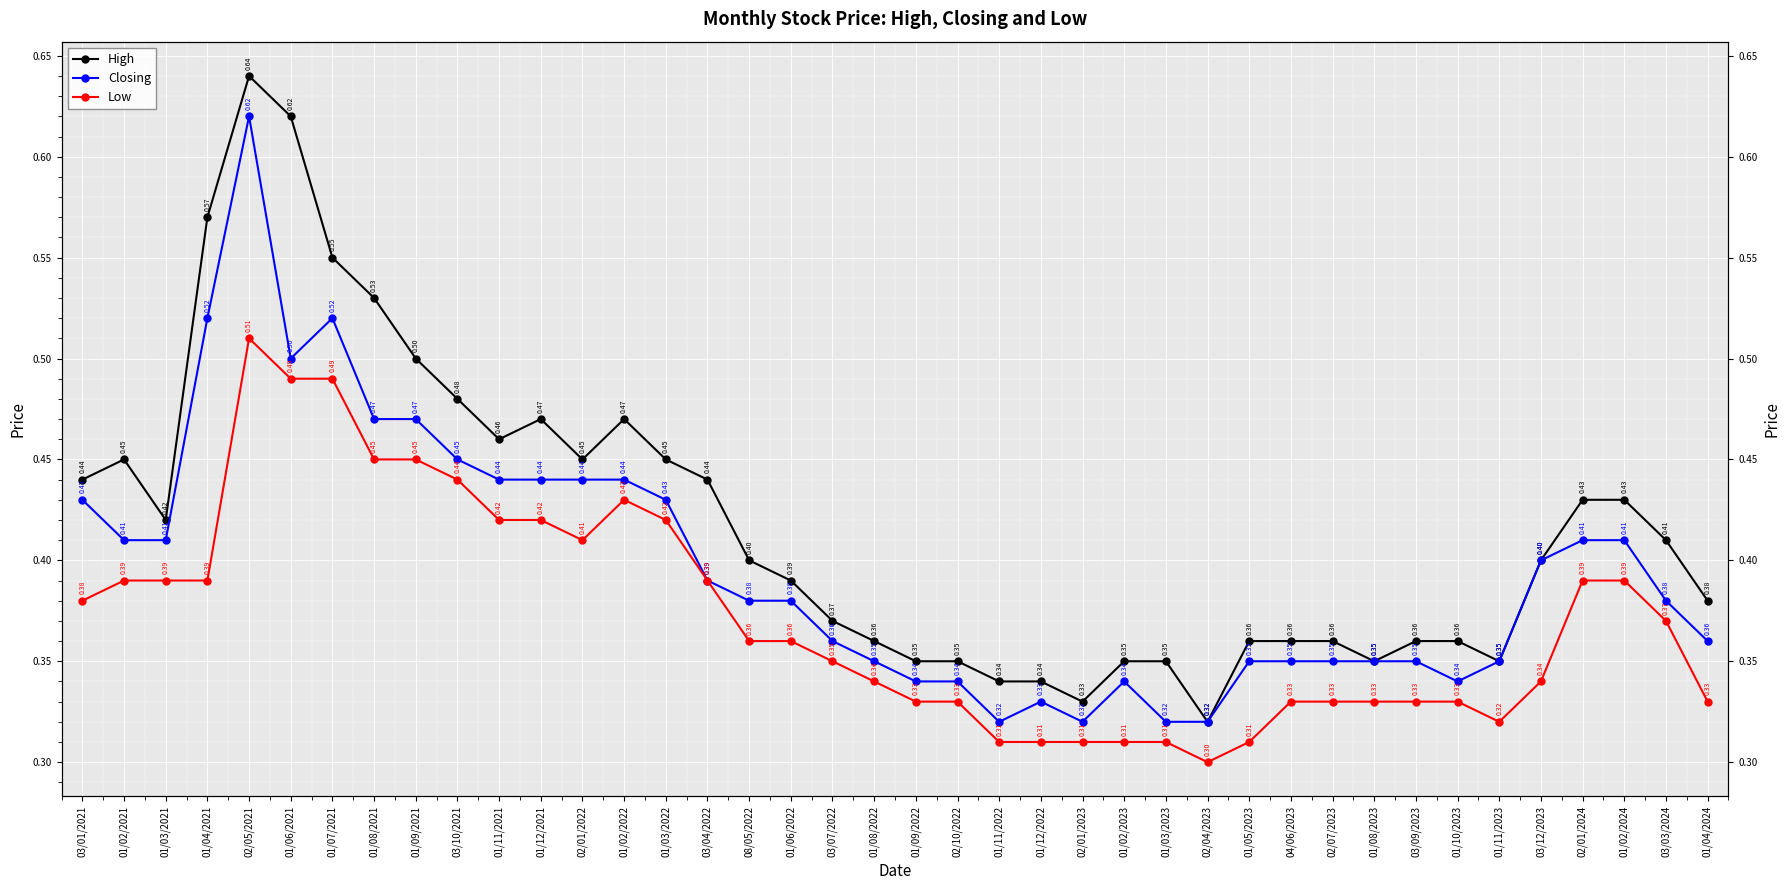

Which series has the largest range (max minus min)?

High